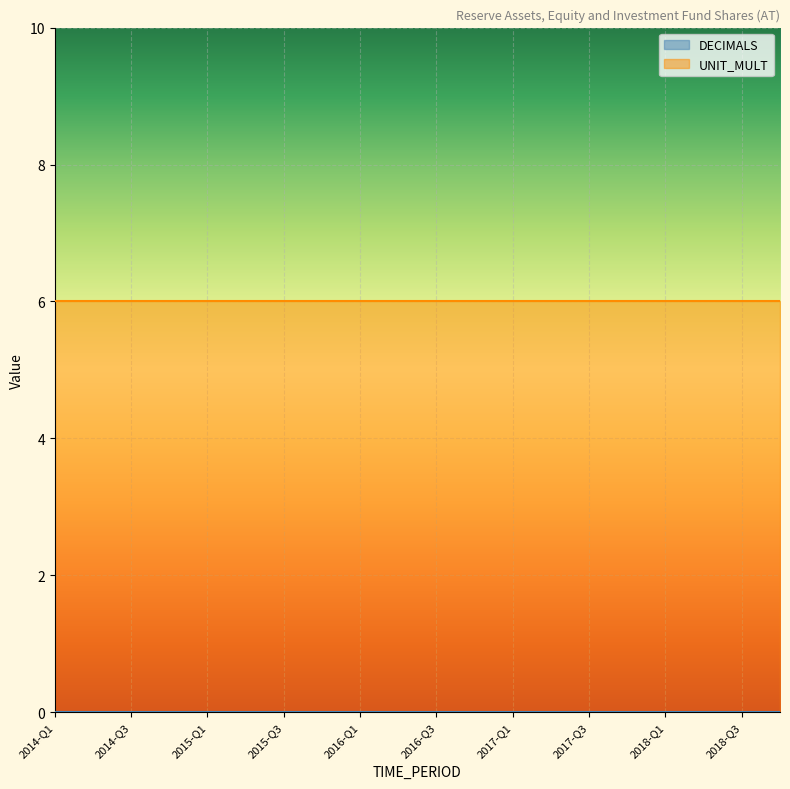

Between 2016-Q2 and 2016-Q4, which is larger?

2016-Q2